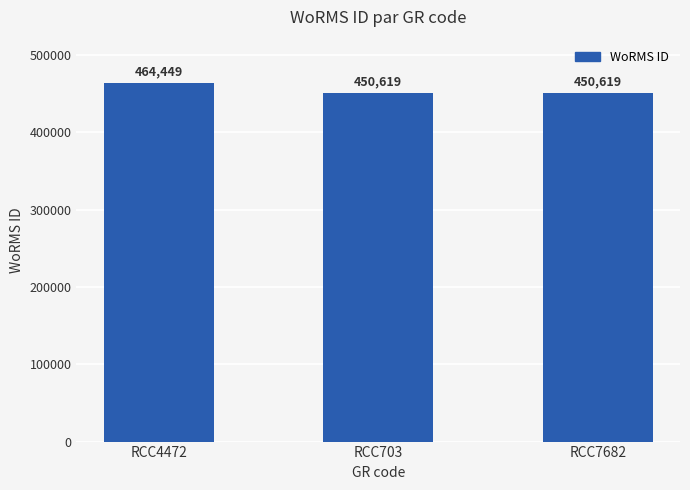

What is the approximate value at RCC7682, to the nearest 50?

450600